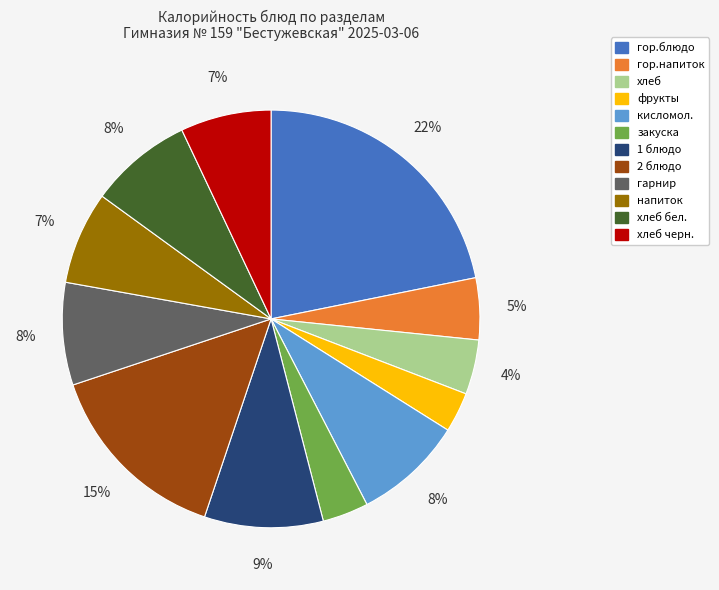

Is there a majority slice in this chart?

No